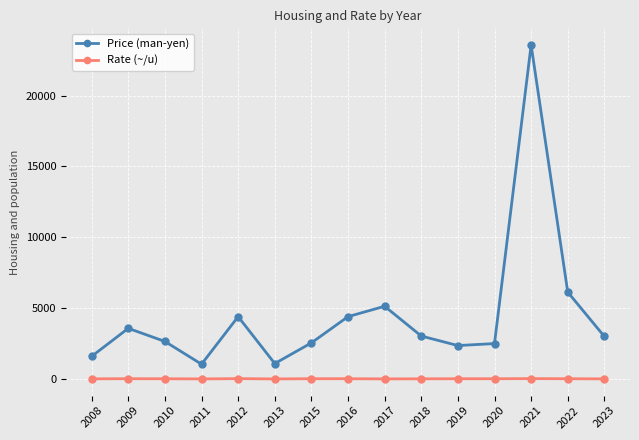

Which series has the largest range (max minus min)?

Price (man-yen)